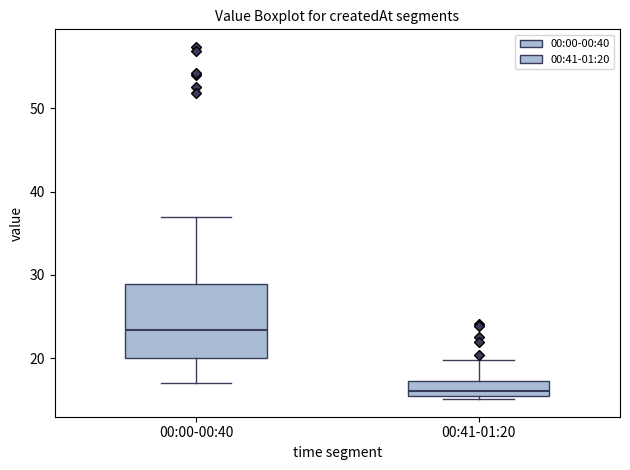

Reading left to right, read every box against the y-axis: the position of its median line, the range the box covers, and the ends of its whiskers. The values are not printed on the chart, so give them approximately, as read against the axis.

00:00-00:40: median 23, box 20 to 29, whiskers 17 to 37
00:41-01:20: median 16, box 15 to 17, whiskers 15 (just below the box's lower edge) to 20